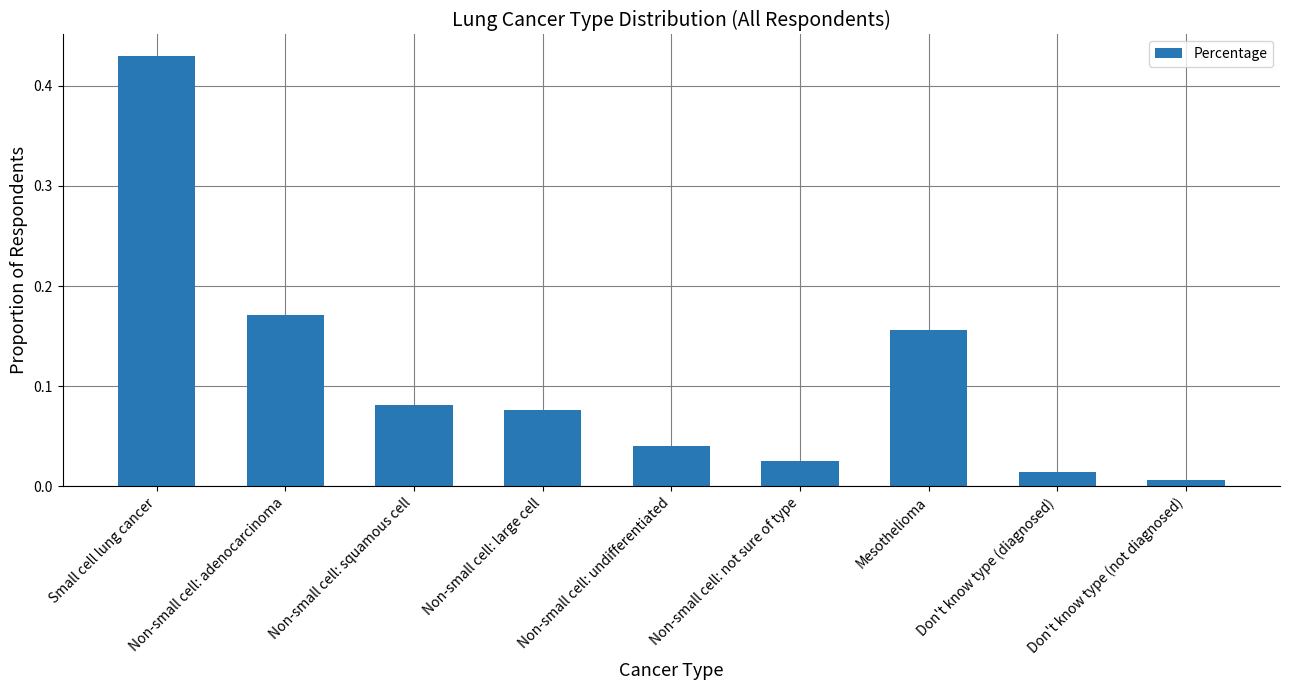

At which category does the chart reach its peak across all series?

Small cell lung cancer